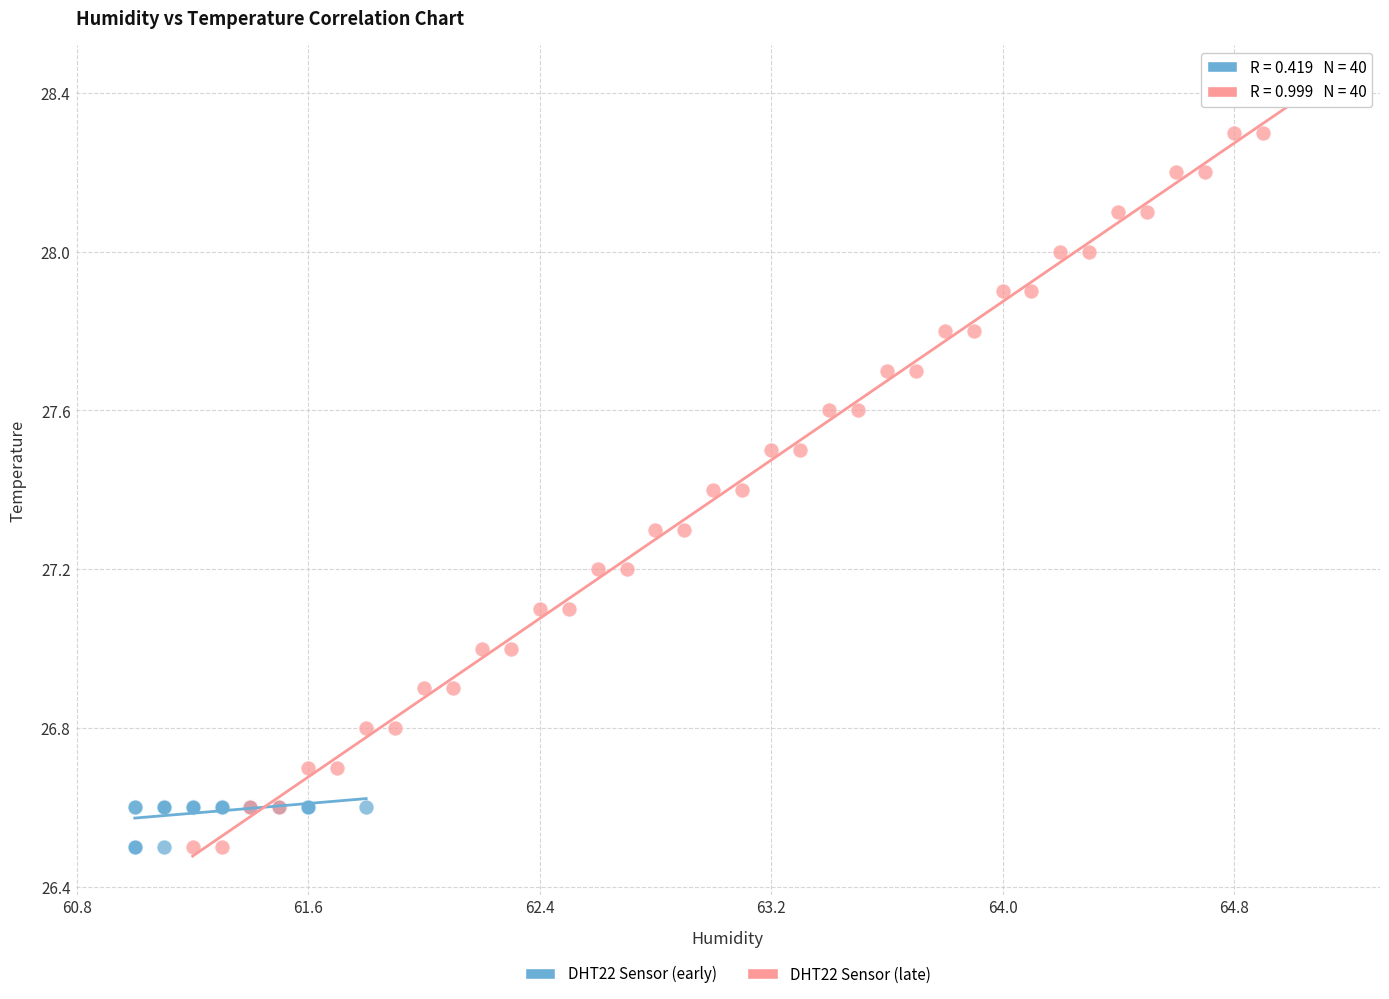

Which series has the widest spread of Y values?

DHT22 Sensor (late)